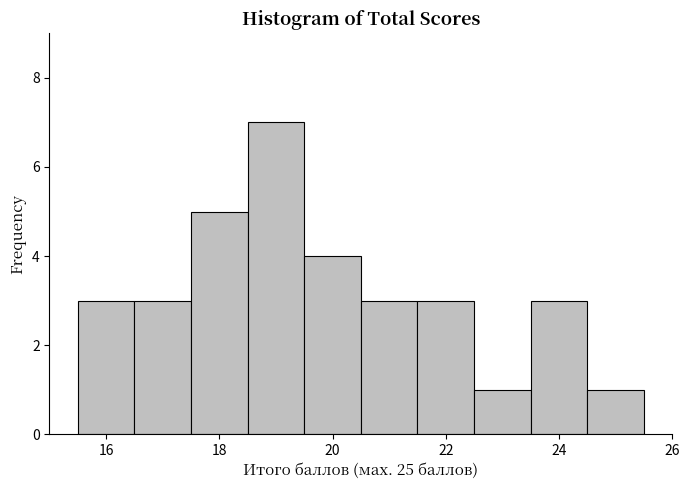

What is the height of the bar covering 19.5 to 20.5 on the x-axis? Neither the bar edges nor the heights are printed on the chart, so give them approximately, as read against the axes.

4